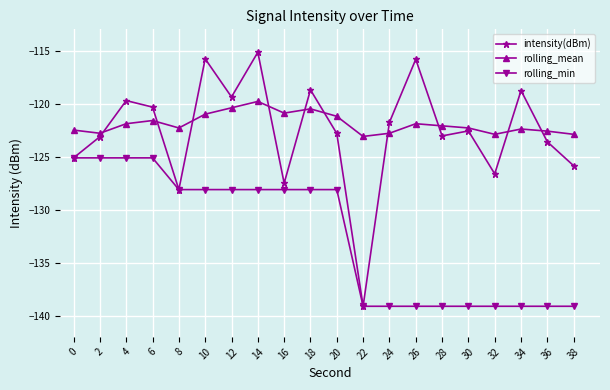

Rank the series by their maximum value, from highest to lowest.

intensity(dBm), rolling_mean, rolling_min